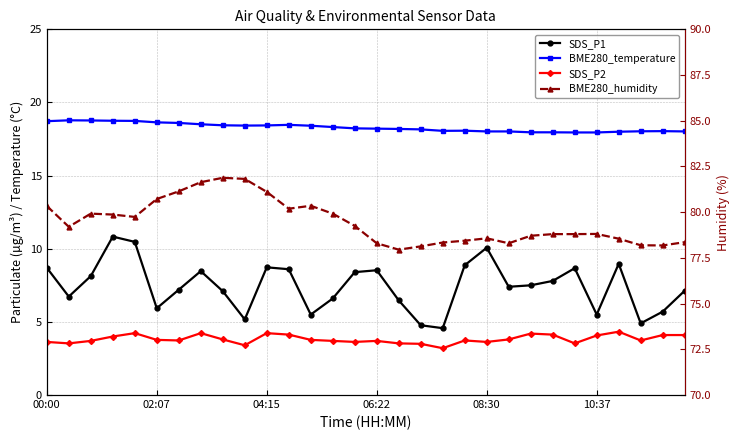

How many lines are shown in the chart?

4